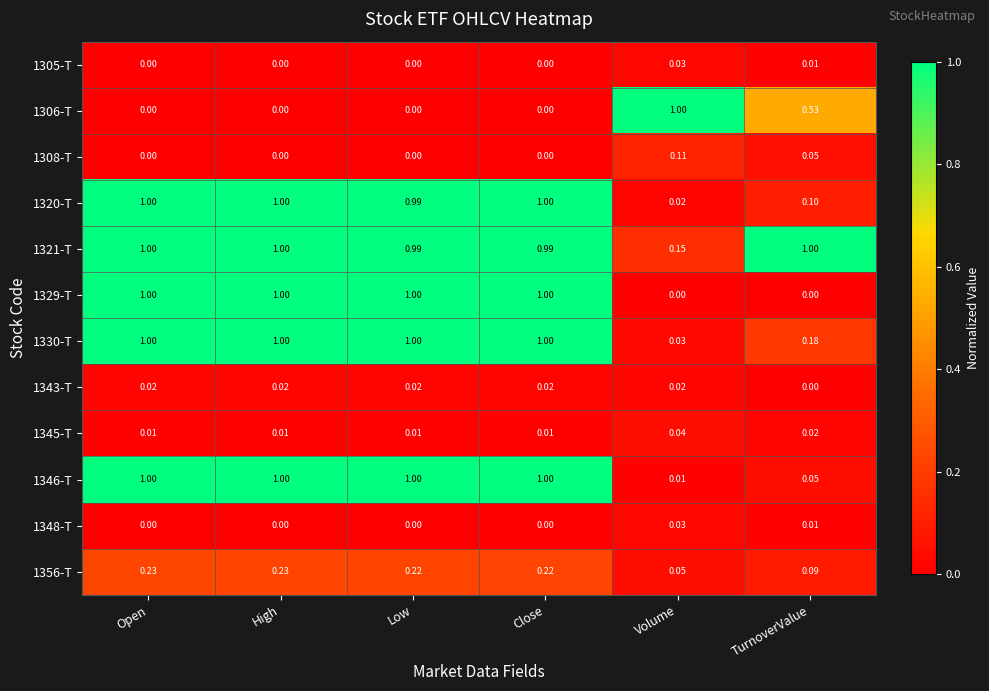

What is the maximum value shown in the chart?

1.0